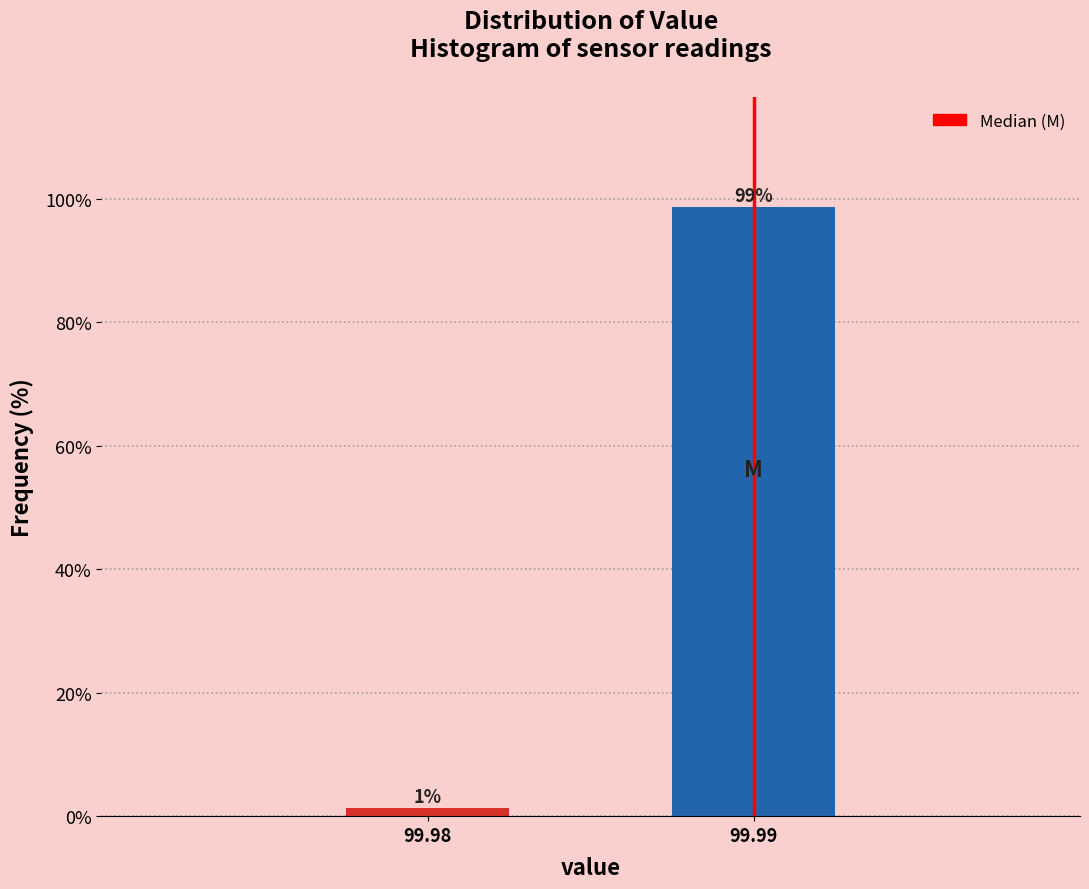

Which category has the highest value across all series?

99.99